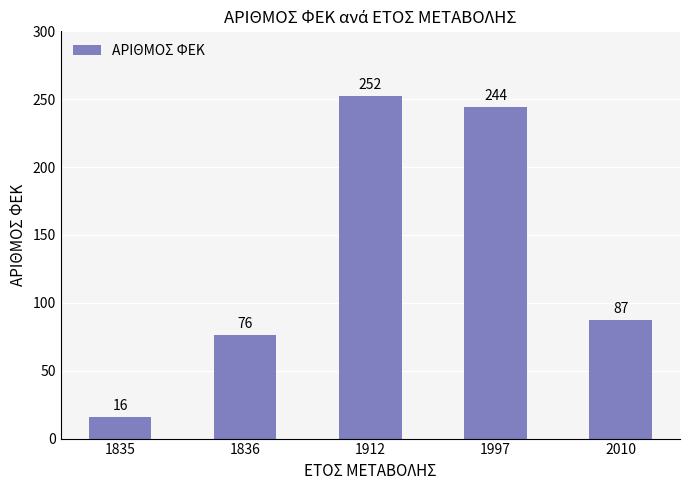

What is the minimum value shown in the chart?

16